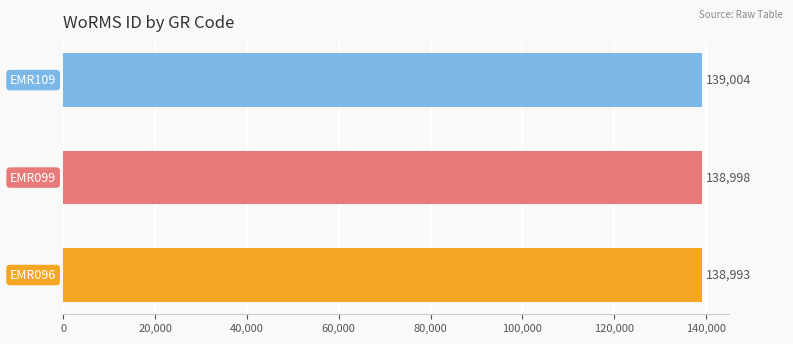

Count the values in the range 138993 to 139004.

3